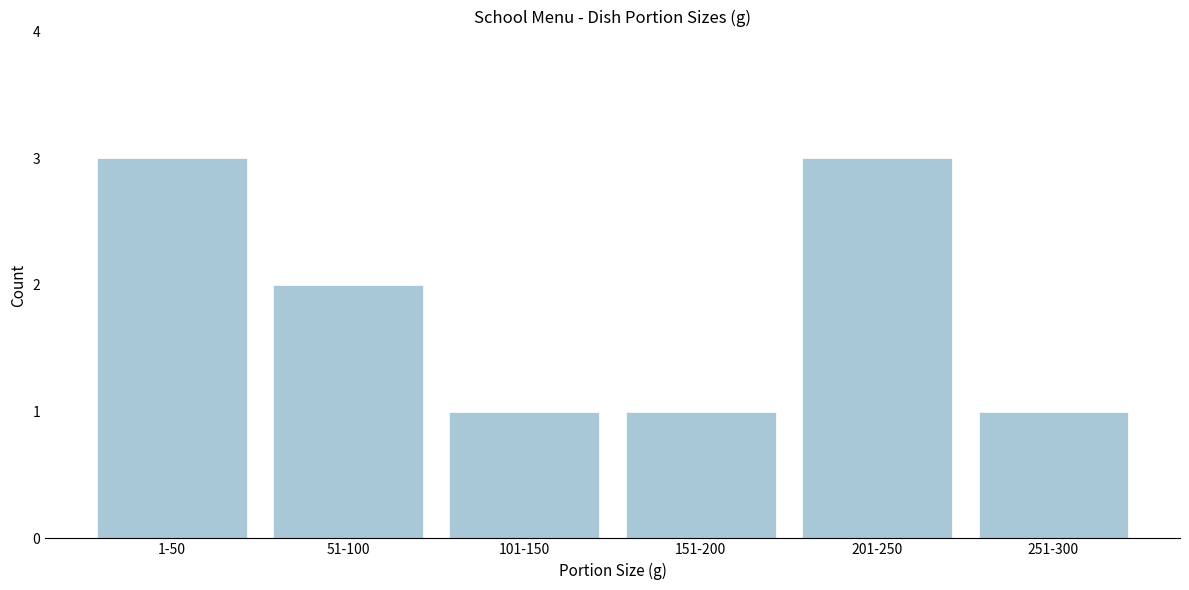

Reading left to right, transcribe all the data shown in this chart.

3	2	1	1	3	1